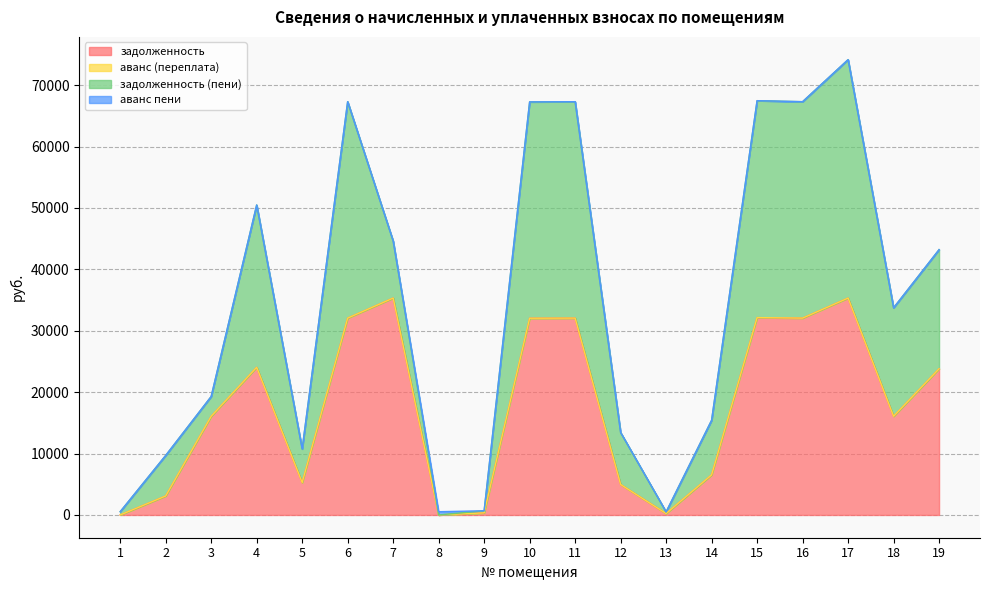

Reading left to right, what are all the values shown in this chart?

задолженность: 0.0	3093.1	16068.7	24044.2	5280.2	32059.0	35319.8	1.2	341.7	32037.7	32059.0	4961.7	232.5	6528.4	32137.7	32059.0	35319.8	16068.7	23808.5
аванс (переплата): 1.3	0.0	0.0	0.0	0.0	0.0	0.0	0.0	0.0	0.0	0.0	0.0	0.0	0.0	0.0	0.0	0.0	0.0	0.0
задолженность (пени): 530.2	6599.2	3218.4	26431.0	5470.4	35241.4	9293.5	0.0	338.4	35227.9	35241.4	8467.8	266.5	8891.8	35327.9	35241.4	38825.9	17663.8	19397.8
аванс пени: 0.0	0.0	0.0	0.0	0.0	0.0	0.0	527.7	0.0	0.0	0.0	0.0	0.0	0.0	0.0	0.0	0.0	0.0	0.0